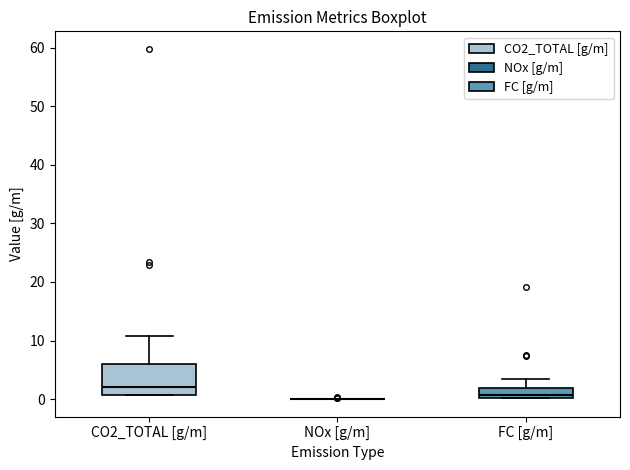

Which box is the tallest, from its lower edge to its upper edge?

CO2_TOTAL [g/m]